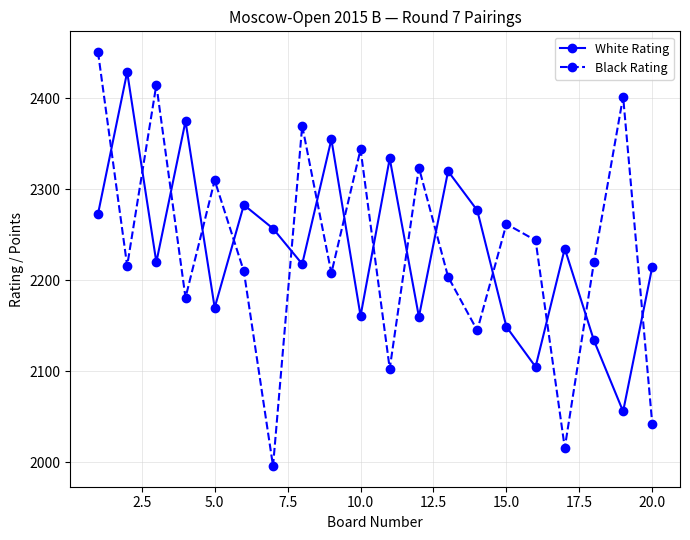

What is the highest value of the Black Rating series?

2451